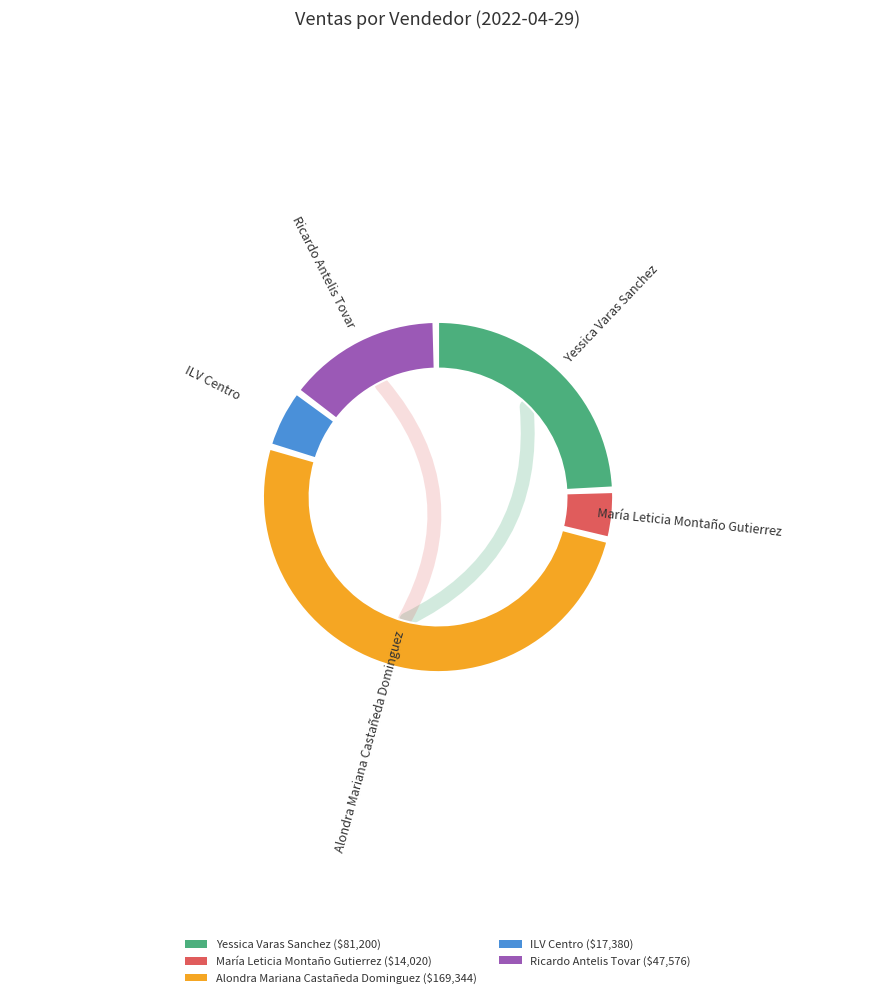

Which category has the biggest portion of the pie?

Alondra Mariana Castañeda Dominguez